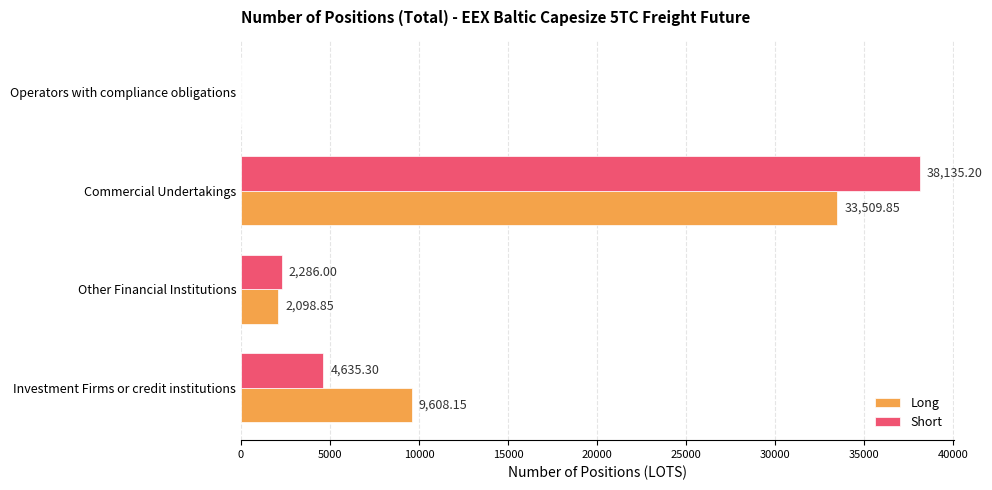

Where is Short nearest to the value 19067?

Investment Firms or credit institutions